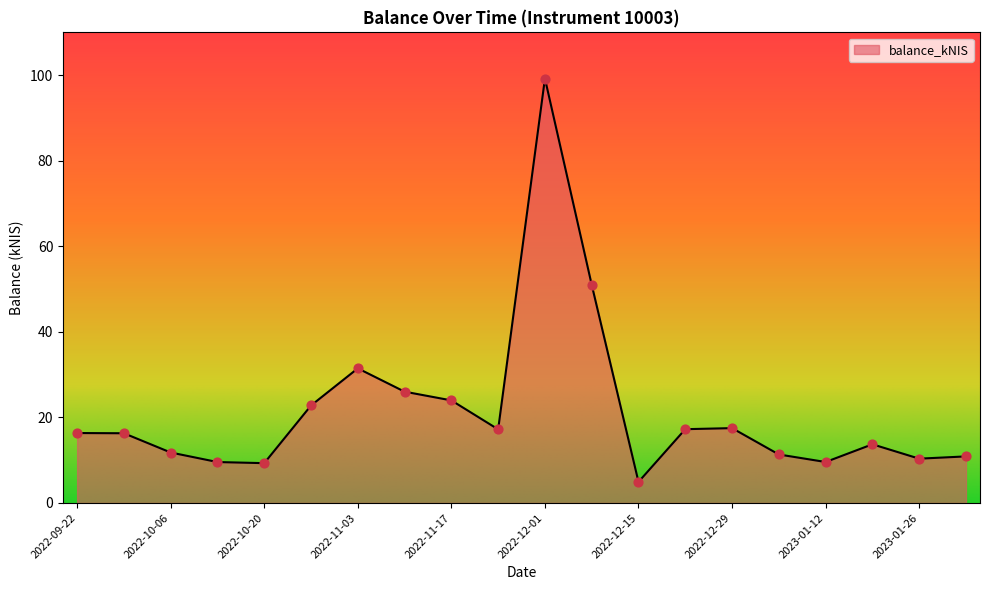

What is the smallest value displayed?

4.9